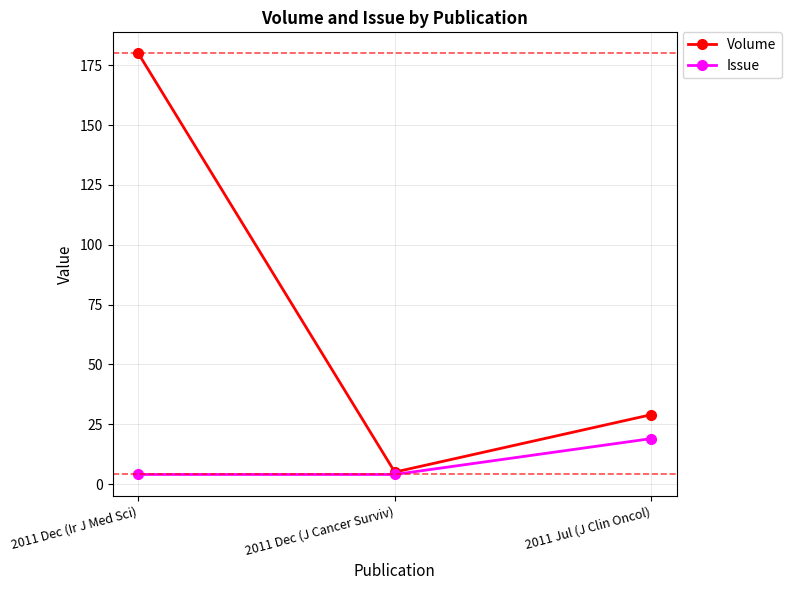

What is the average value of the Issue series?

9